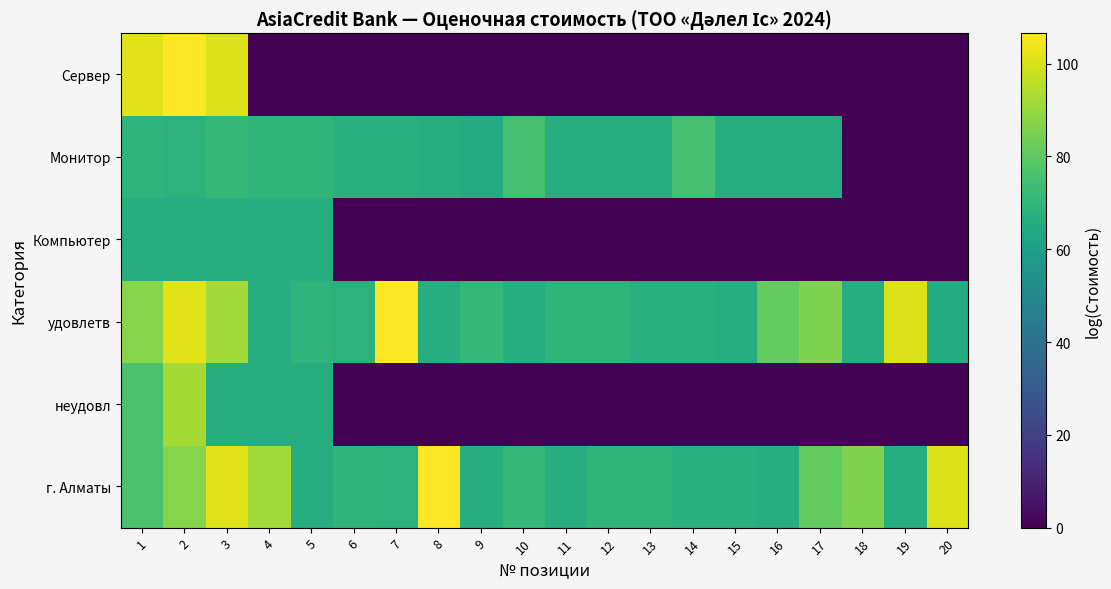

At which category is the sum across all series the highest?

2